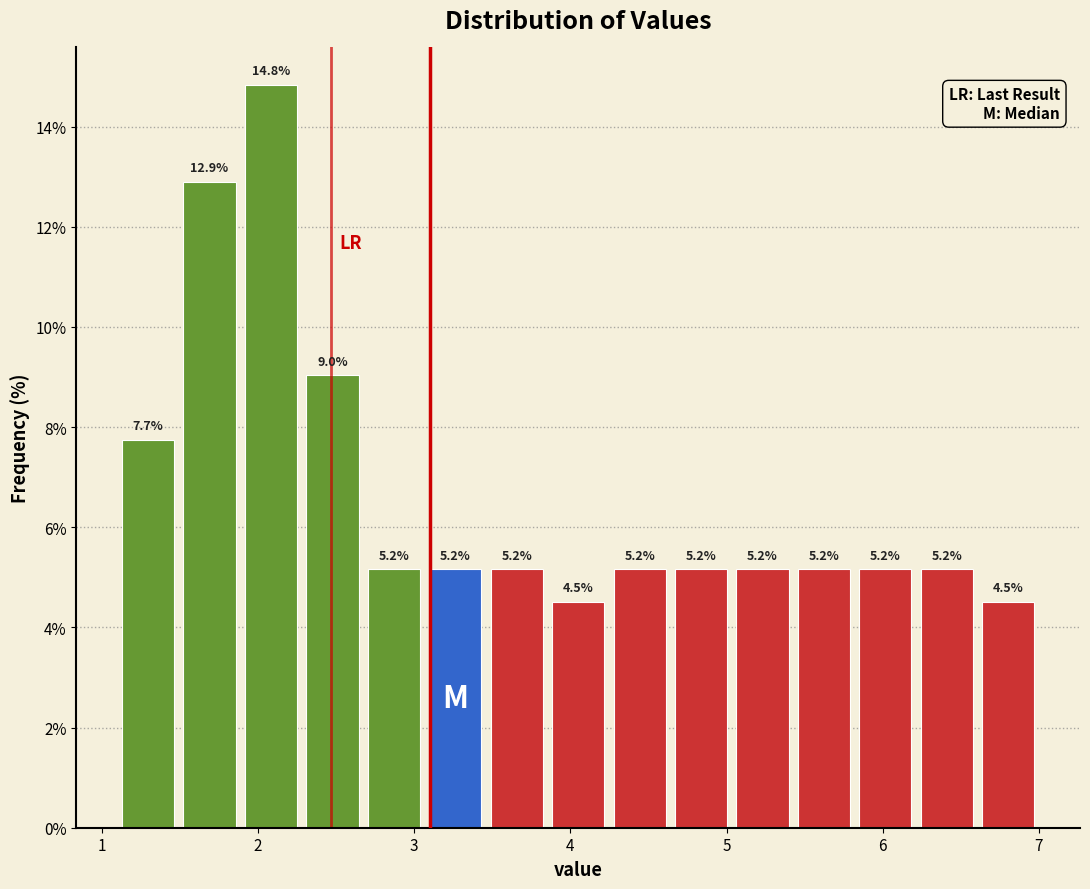

Around what value on the x-axis is the tallest bar? Give the approximate position of its centre, as read against the axis.

2.1